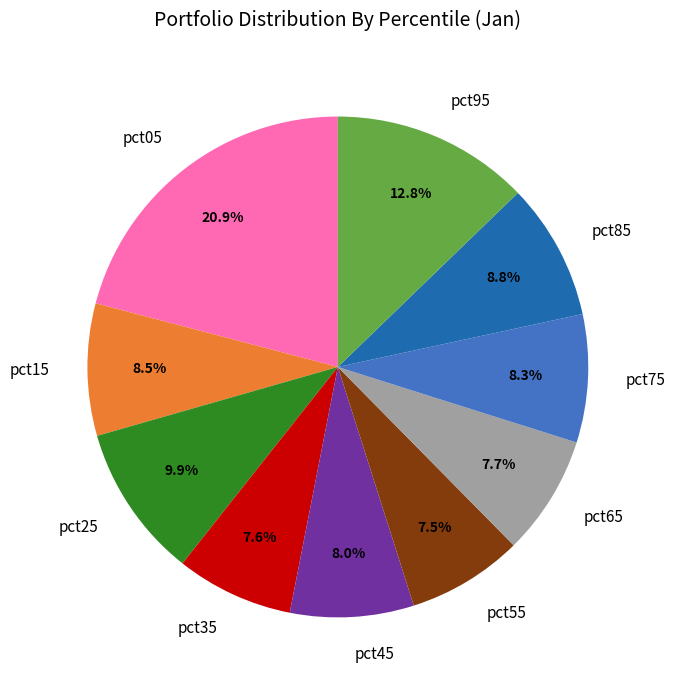

Is pct85 the majority of the pie?

No